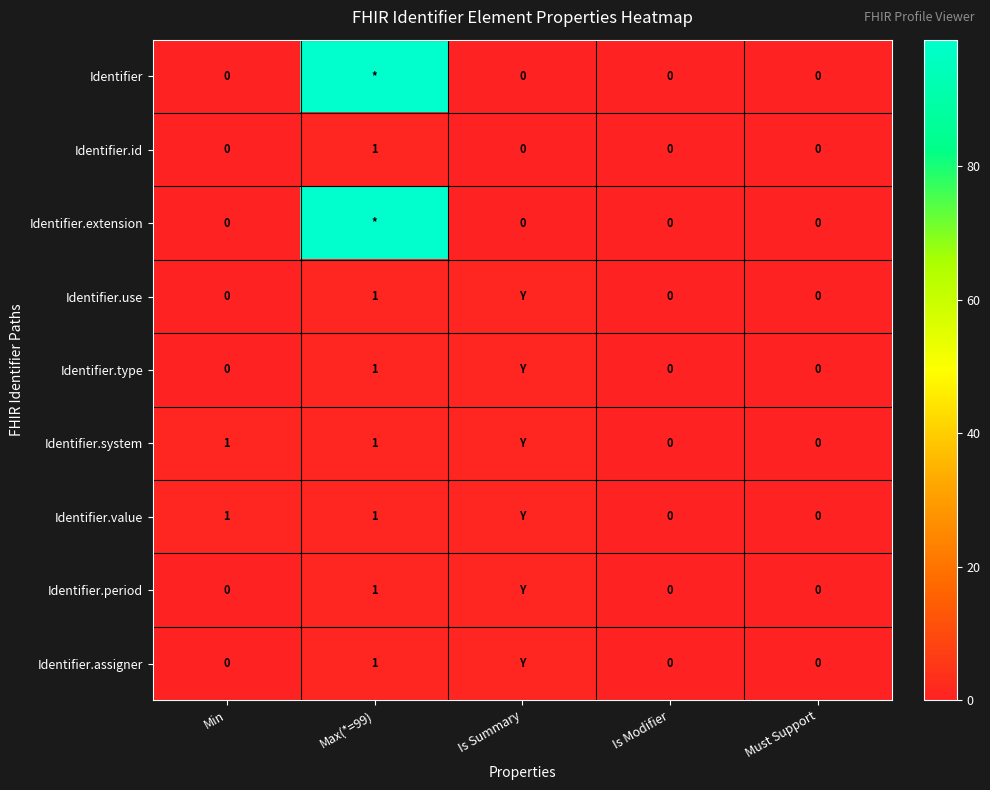

Is it true that Identifier.system equals 1 at Max(*=99)?

True